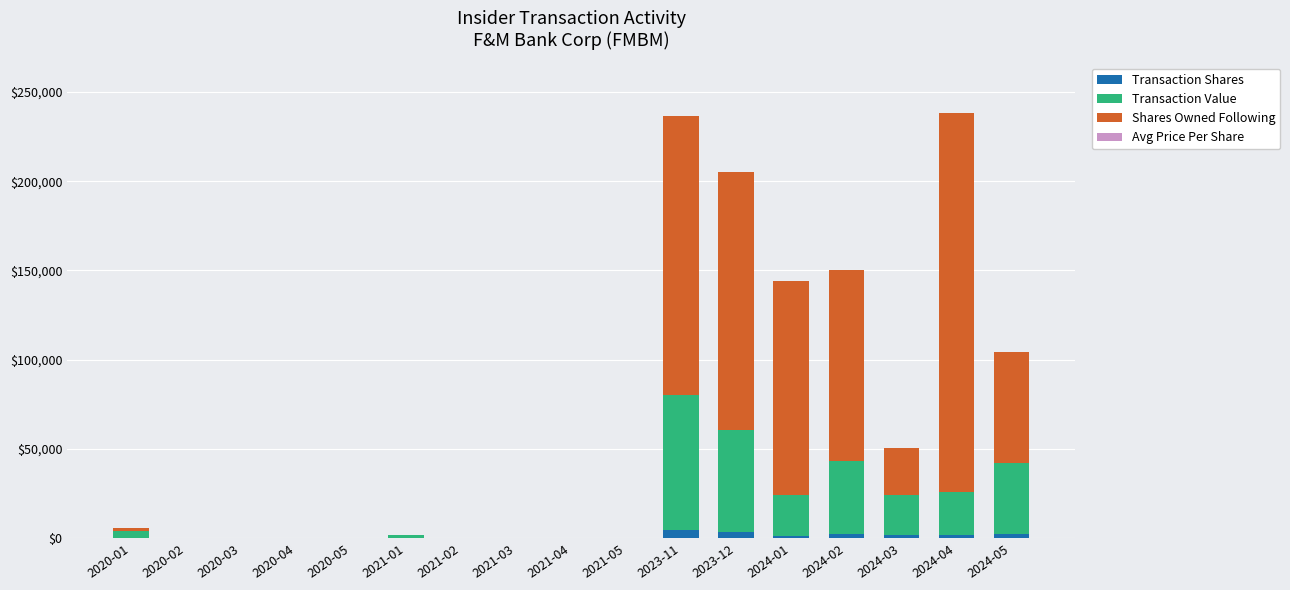

What is the sum of all Transaction Shares values?

16582.0